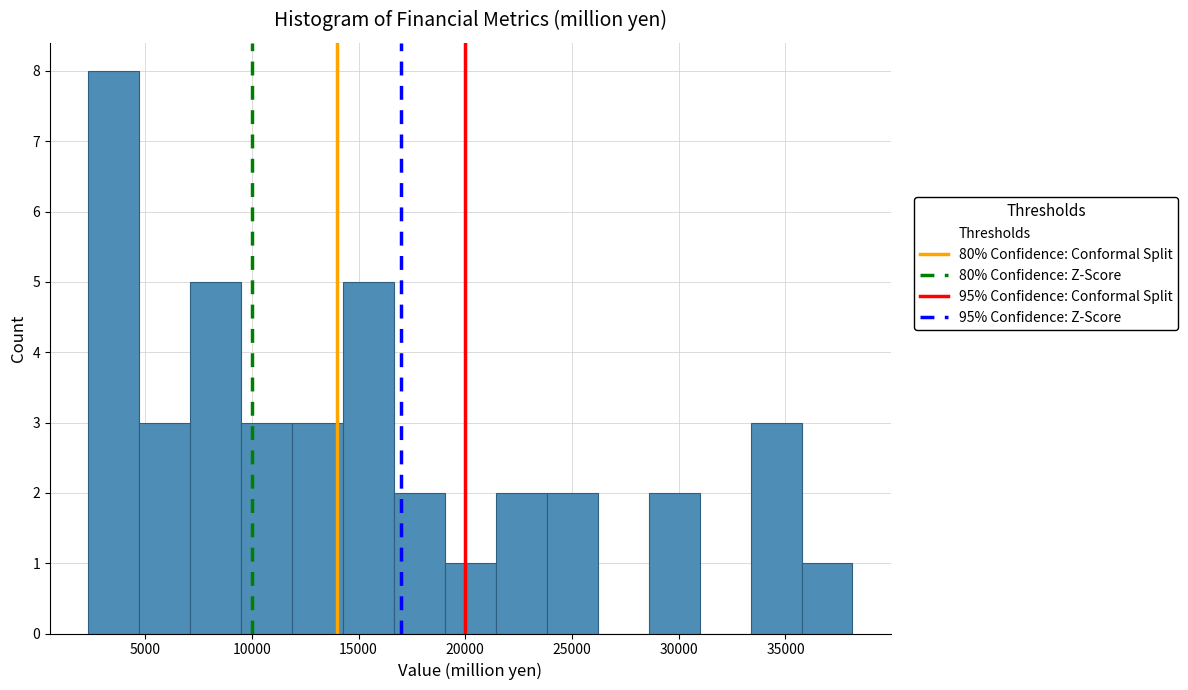

What is the height of the bar covering 21500 to 24000 on the x-axis? Neither the bar edges nor the heights are printed on the chart, so give them approximately, as read against the axes.

2